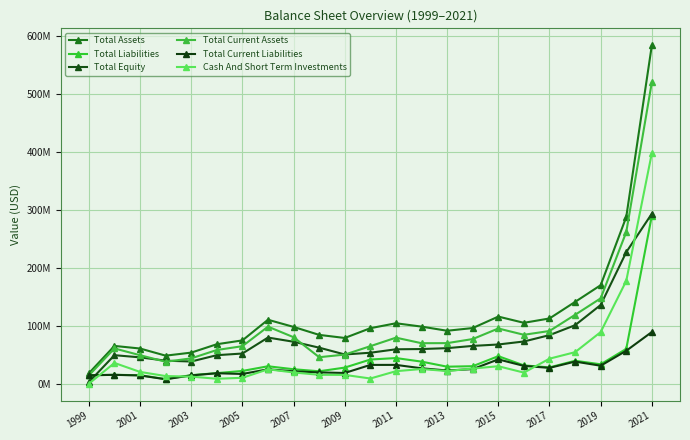

How many lines are shown in the chart?

6